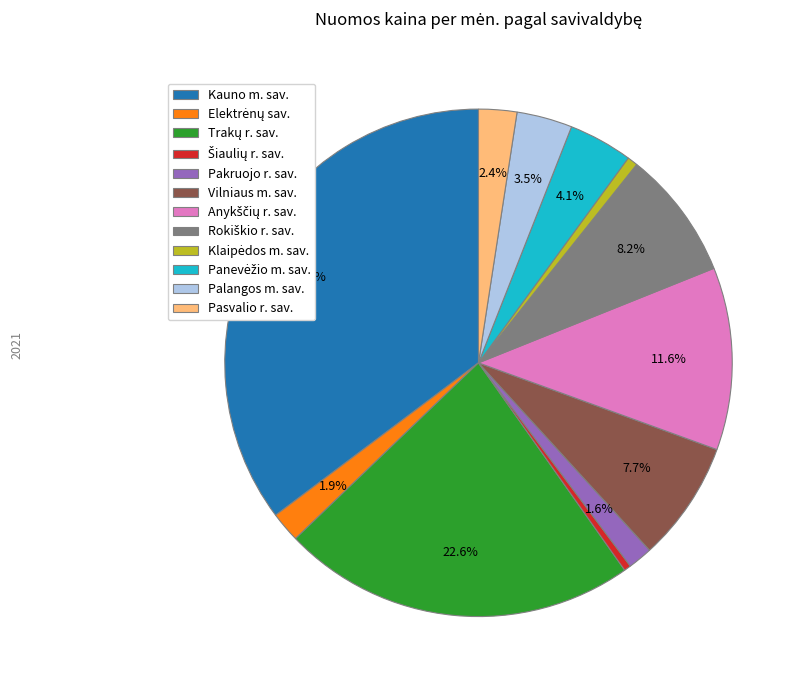

Between Vilniaus m. sav. and Kauno m. sav., which is larger?

Kauno m. sav.